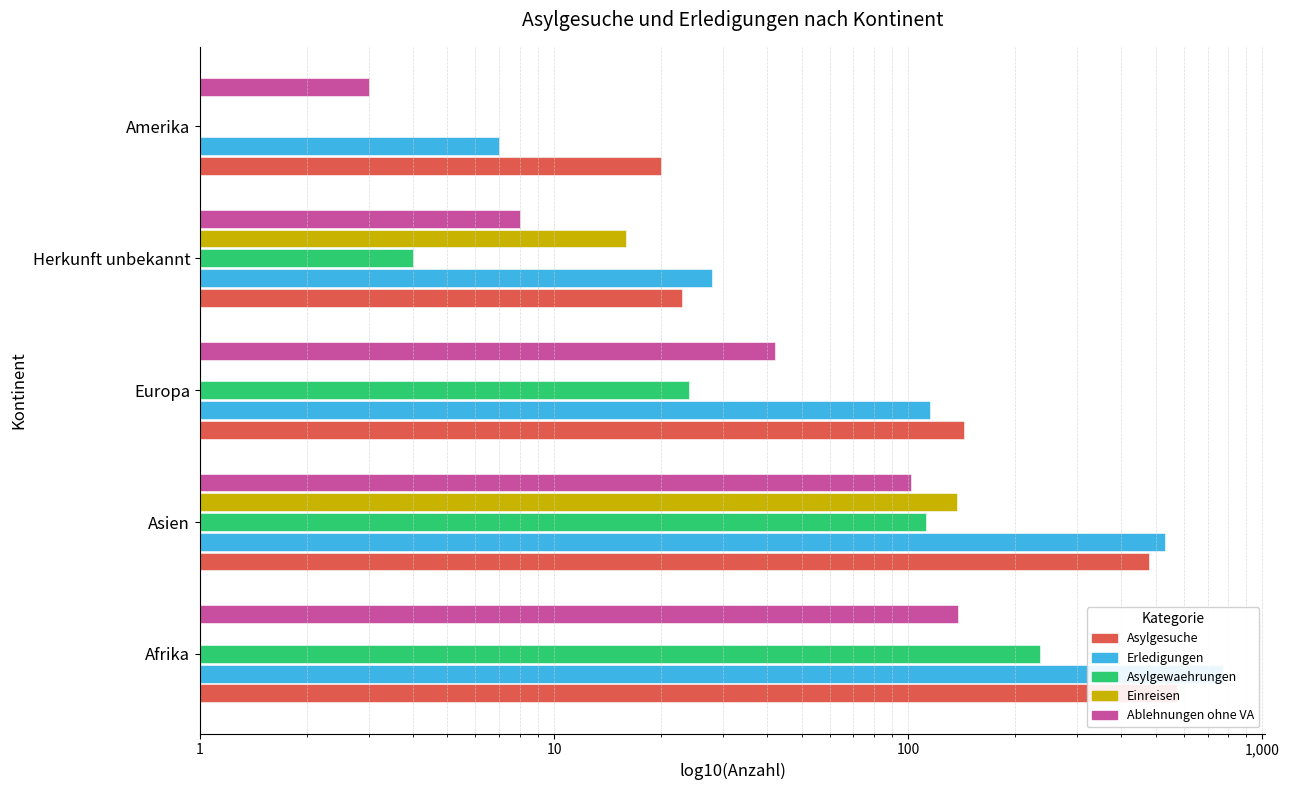

How many bars are there in total?

25